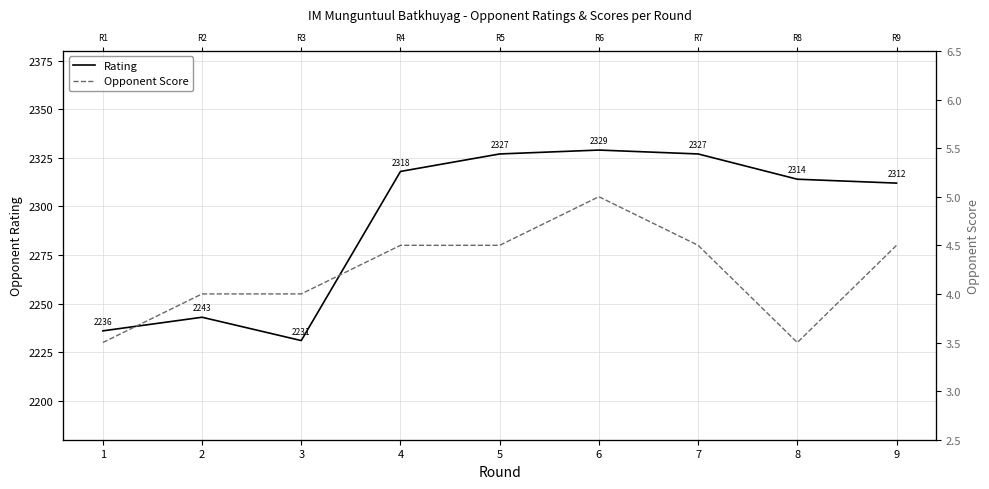

What is the sum of all Rating values?

20637.0